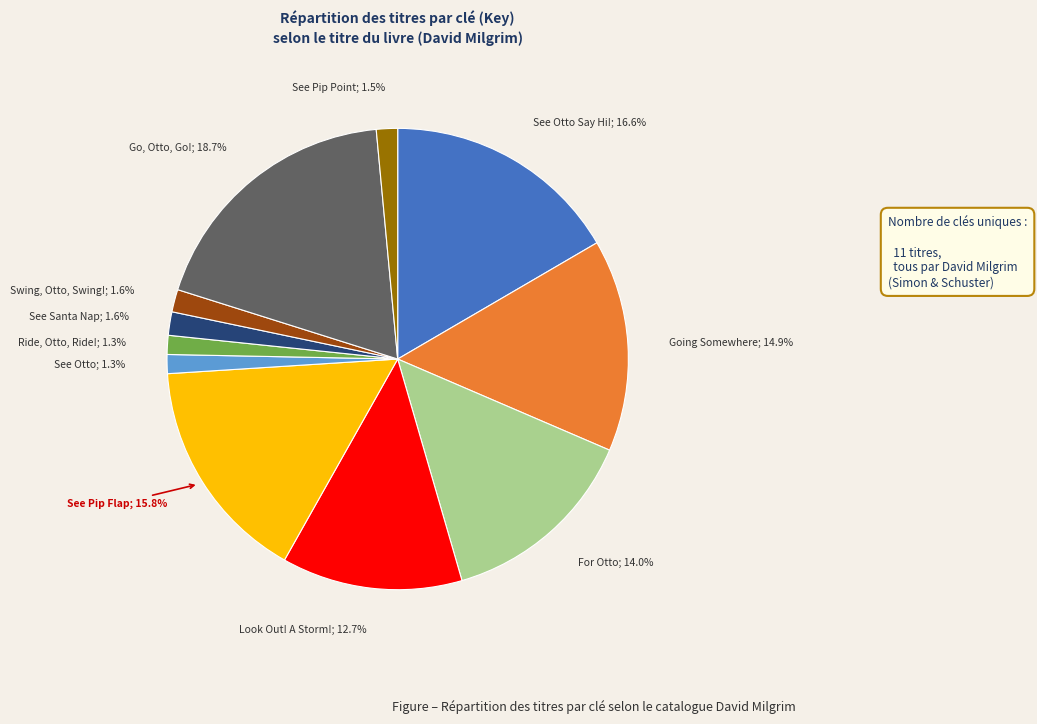

Is there any slice that represents more than half of the pie?

No